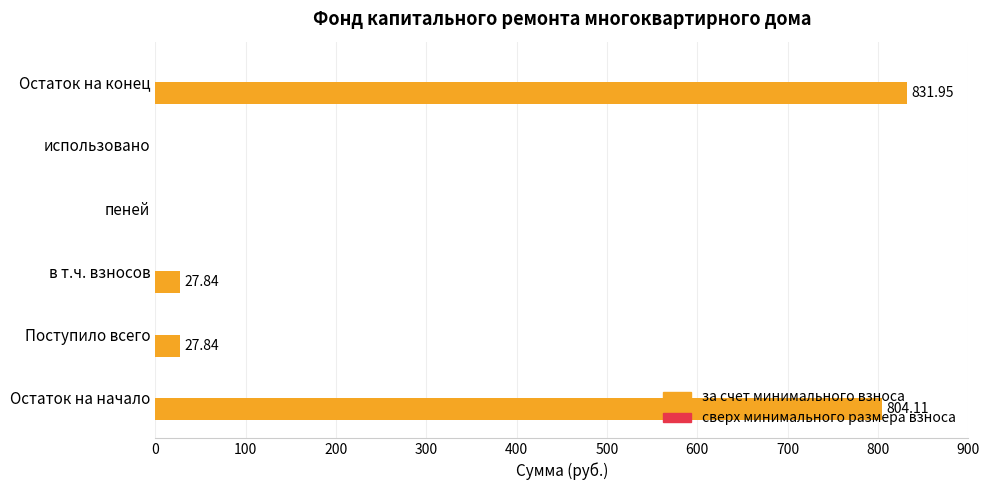

What is the change in value from Остаток на начало to Поступило всего?

-776.3